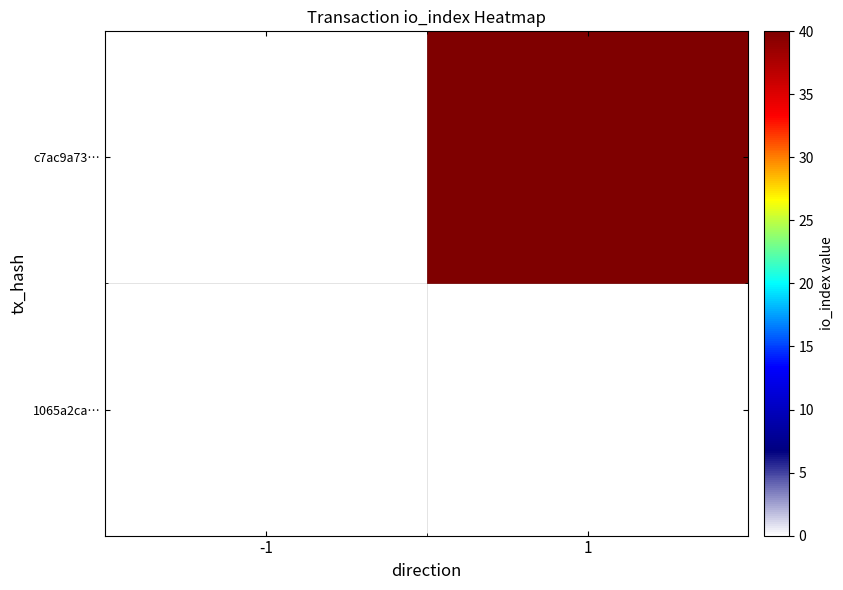

Reading left to right, what are all the values shown in this chart?

1065a2ca…: -1=0	1=0
c7ac9a73…: -1=0	1=40